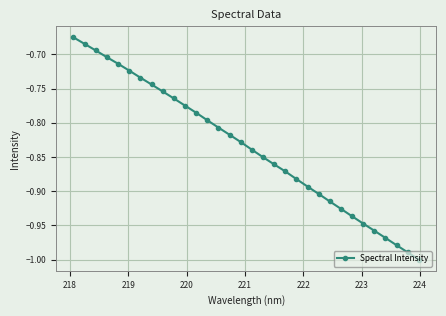

What is the difference between the maximum and second lowest values?

0.3